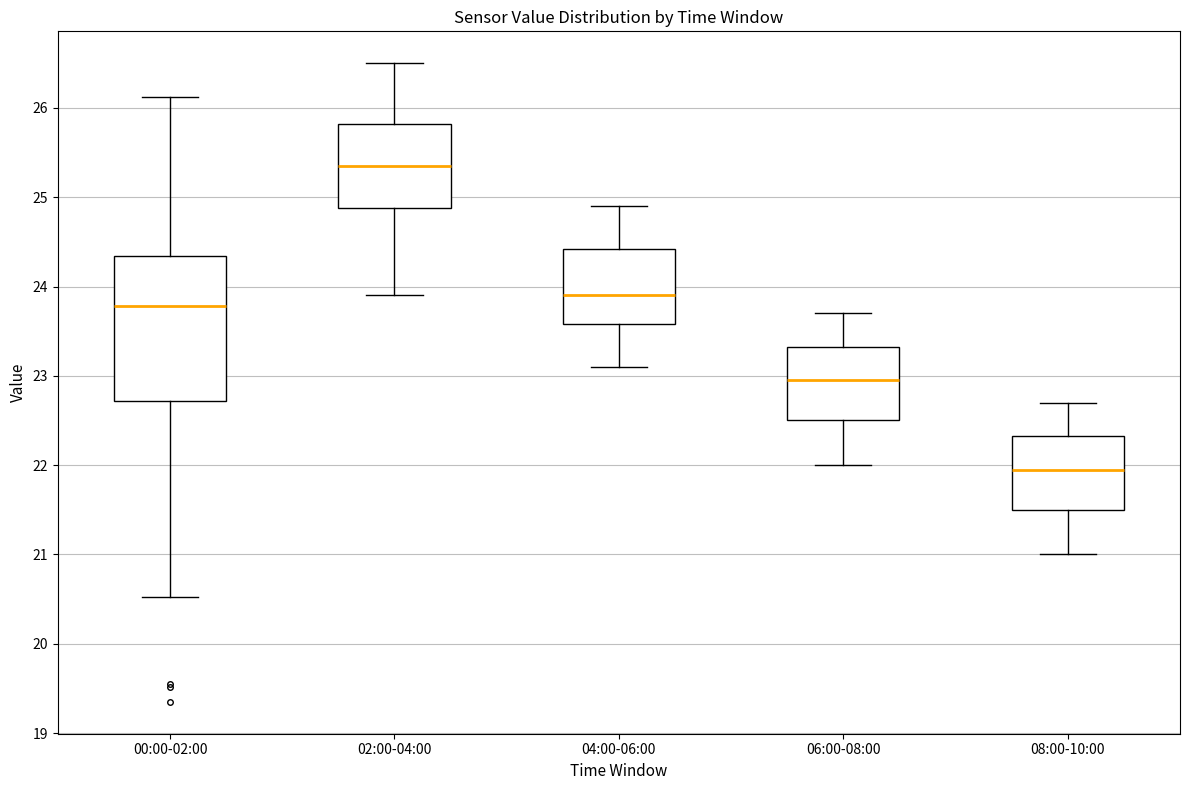

Where is the lower edge of the box for 06:00-08:00 on the y-axis? The values are not printed on the chart, so give them approximately, as read against the axis.

22.5